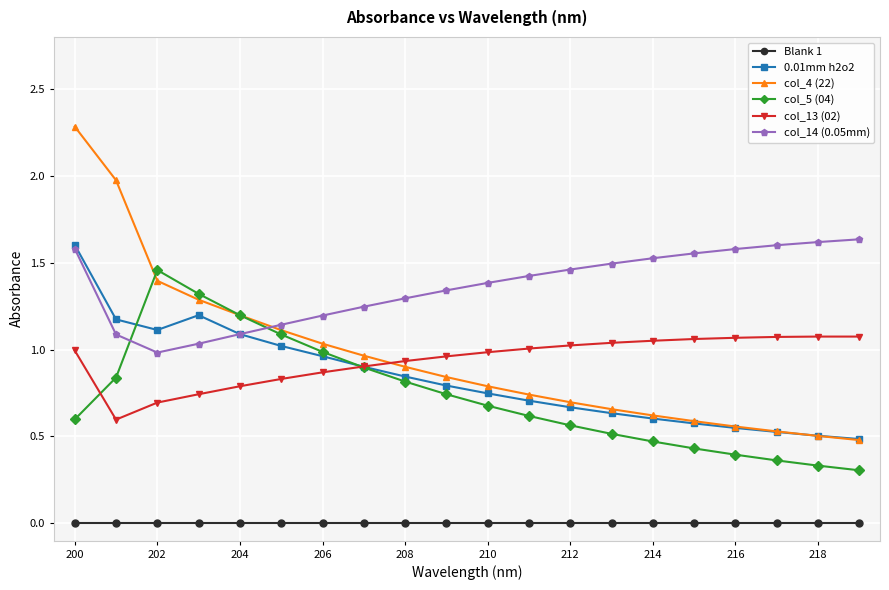

In 0.01mm h2o2, how many points are higher than both neighbors (excluding endpoints)?

1